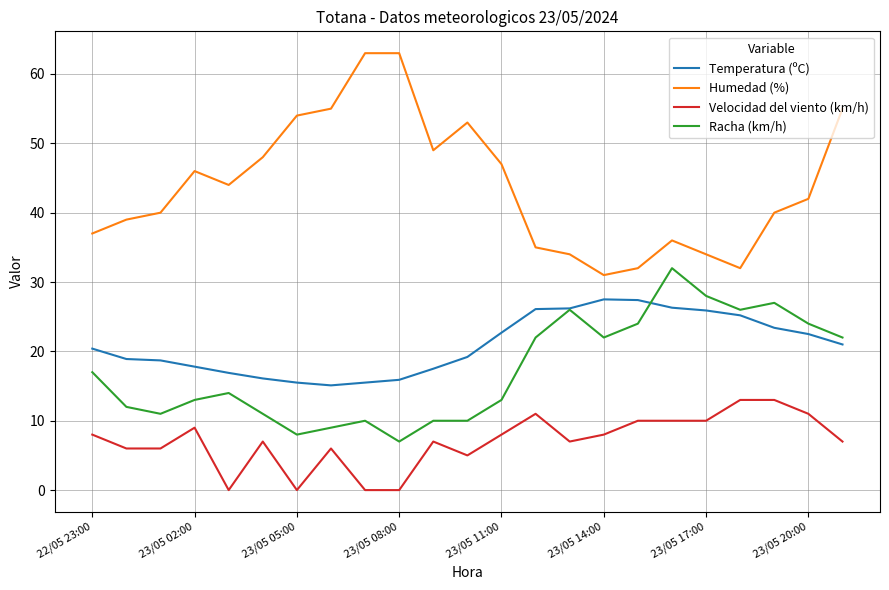

How many lines are shown in the chart?

4